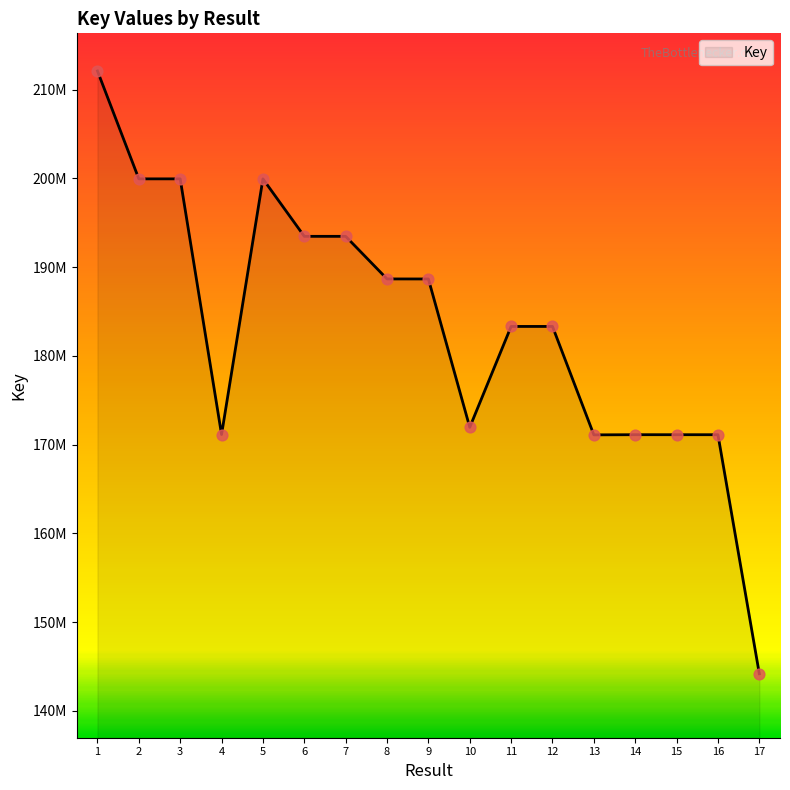

What is the change in value from 6 to 7?

+678